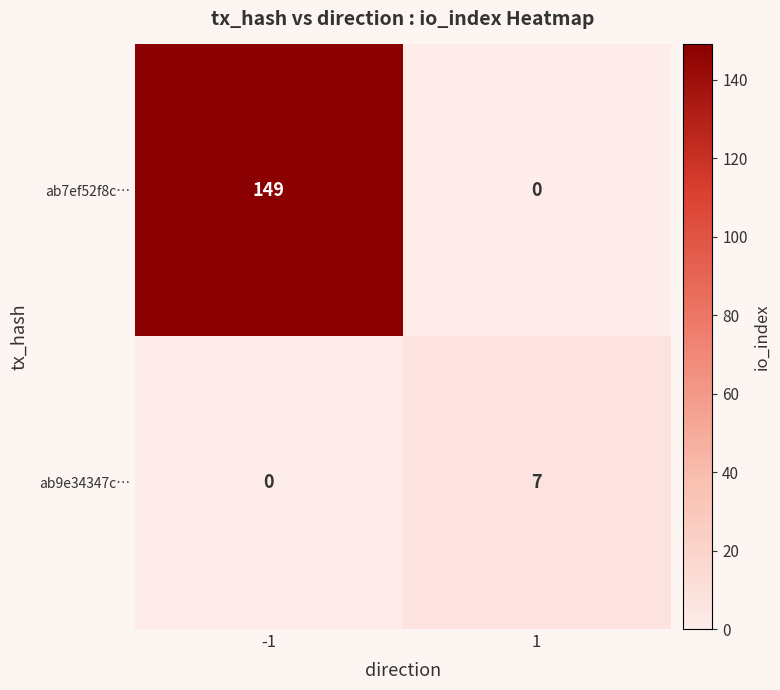

What is the difference between the ab7ef52f8c… values at 1 and -1?

149